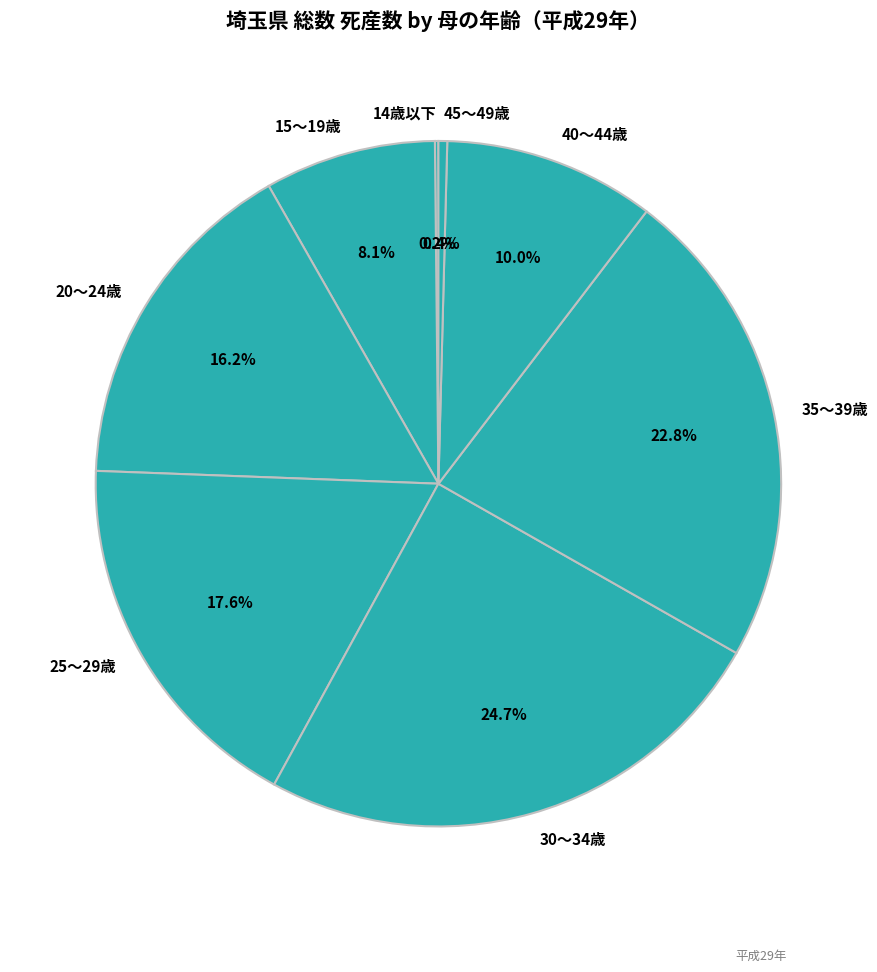

What portion of the pie excludes 40～44歳?

90.0%